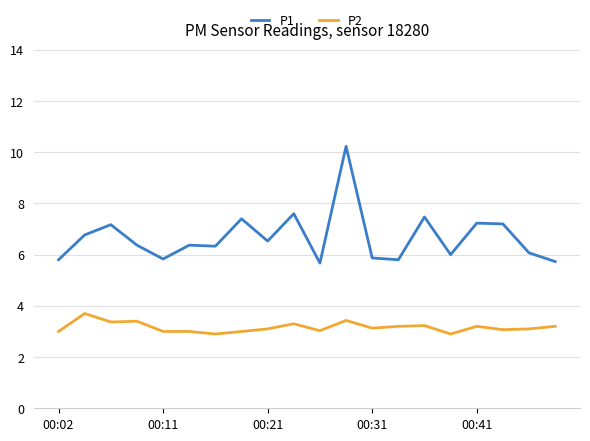

True or false: P1 and P2 cross at least once.

False